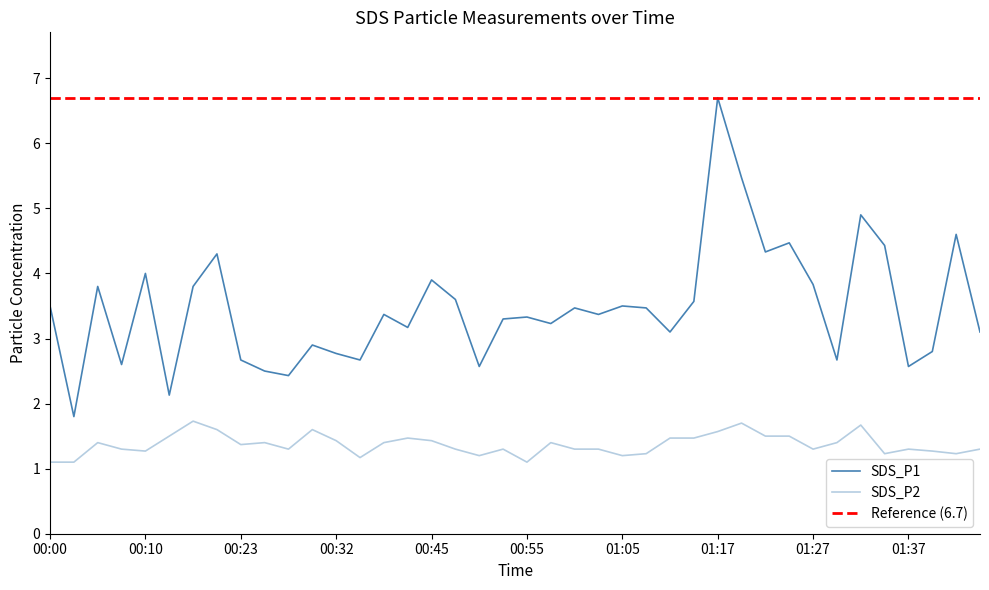

The SDS_P1 series shows 4.6 at 01:39. True or false?

False